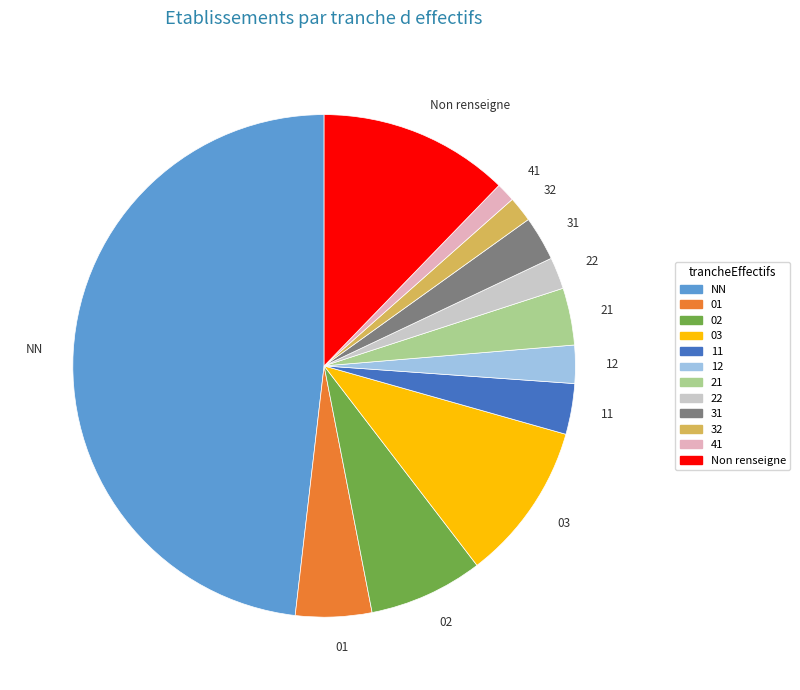

What is the largest slice in the pie chart?

NN